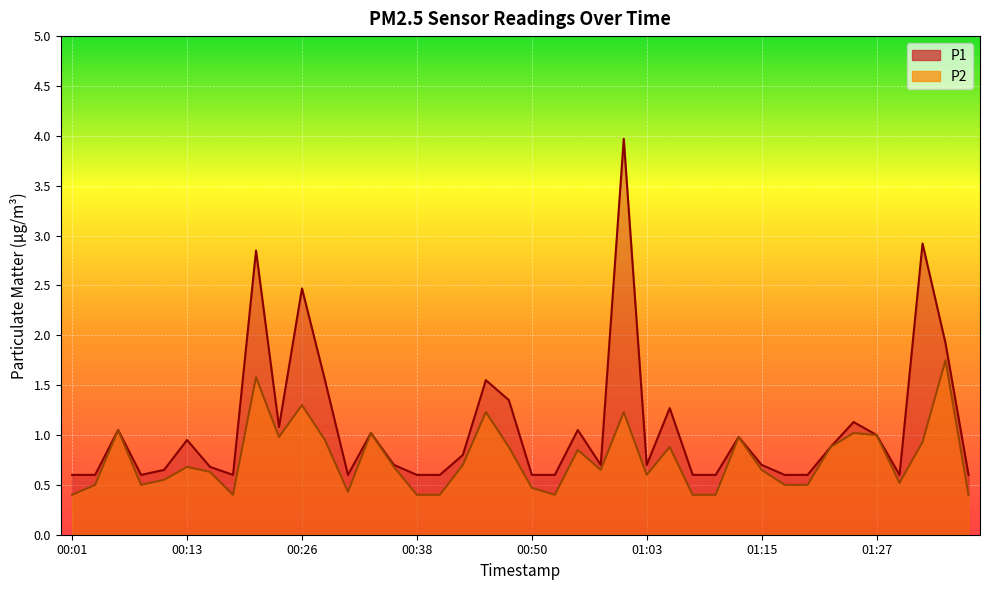

How many interior local valleys does the P1 series have?

7